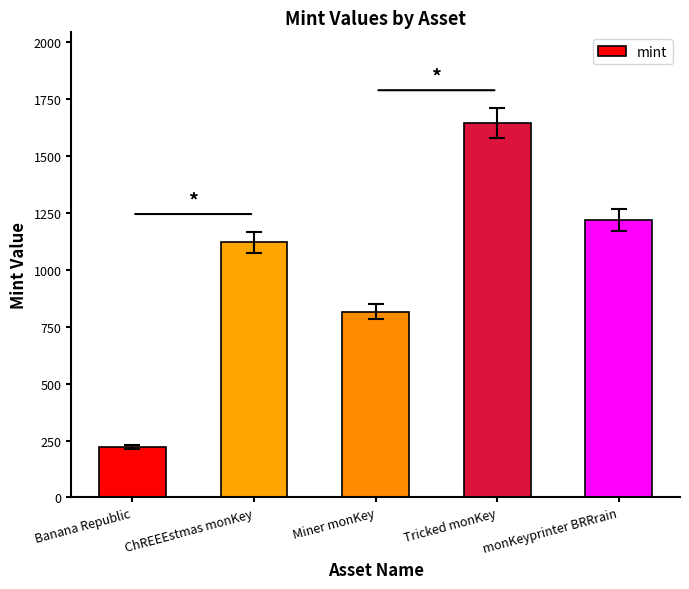

Between ChREEEstmas monKey and monKeyprinter BRRrain, which is larger?

monKeyprinter BRRrain